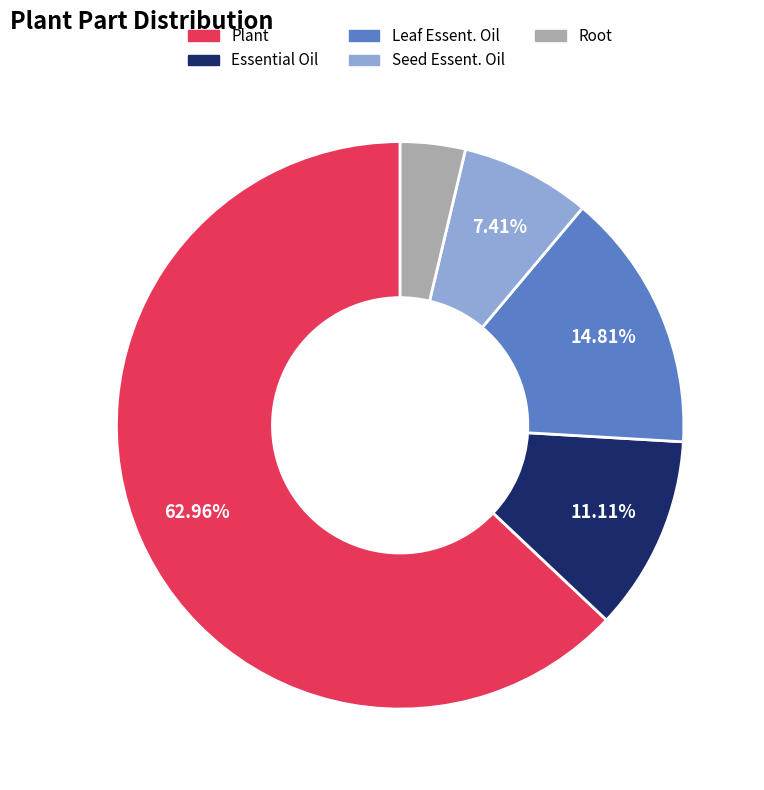

Is the sum of Seed Essent. Oil and Plant greater than half?

Yes